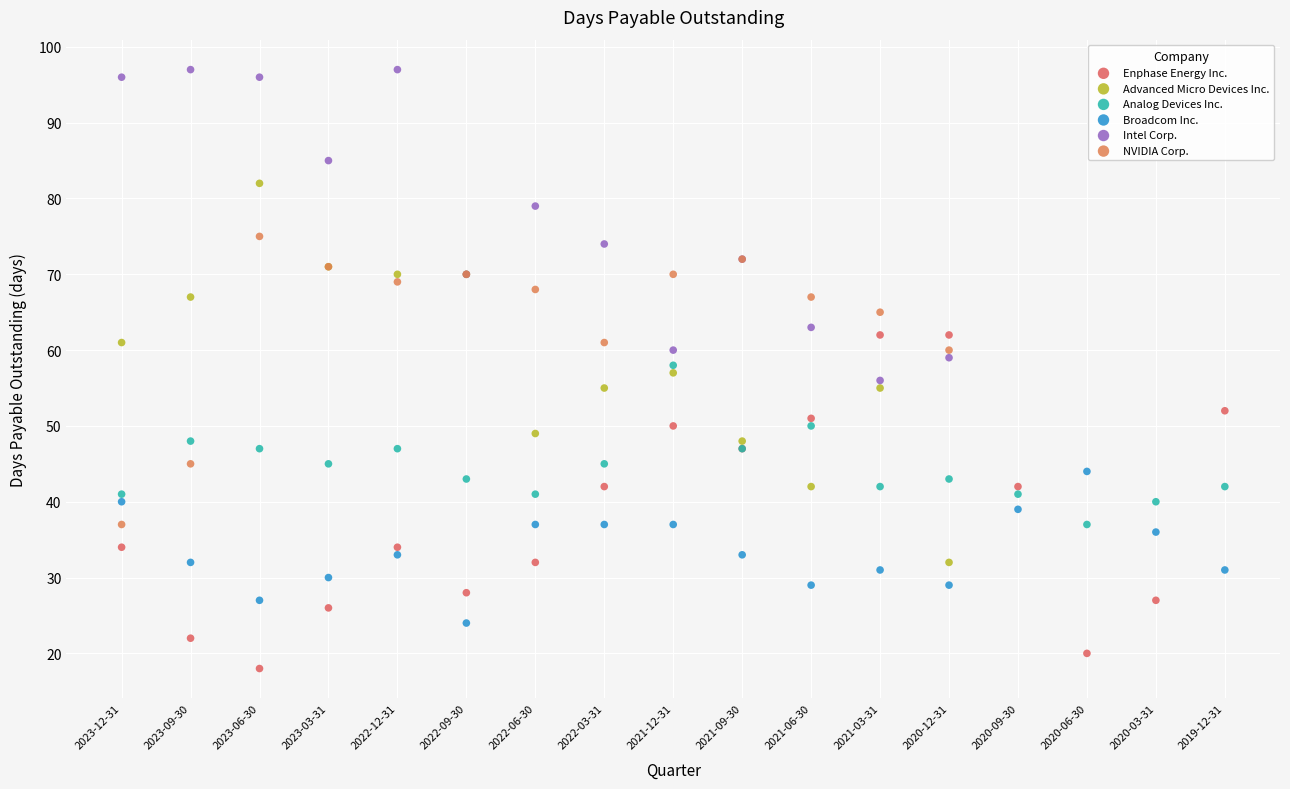

Which series reaches the maximum Y coordinate?

Intel Corp.